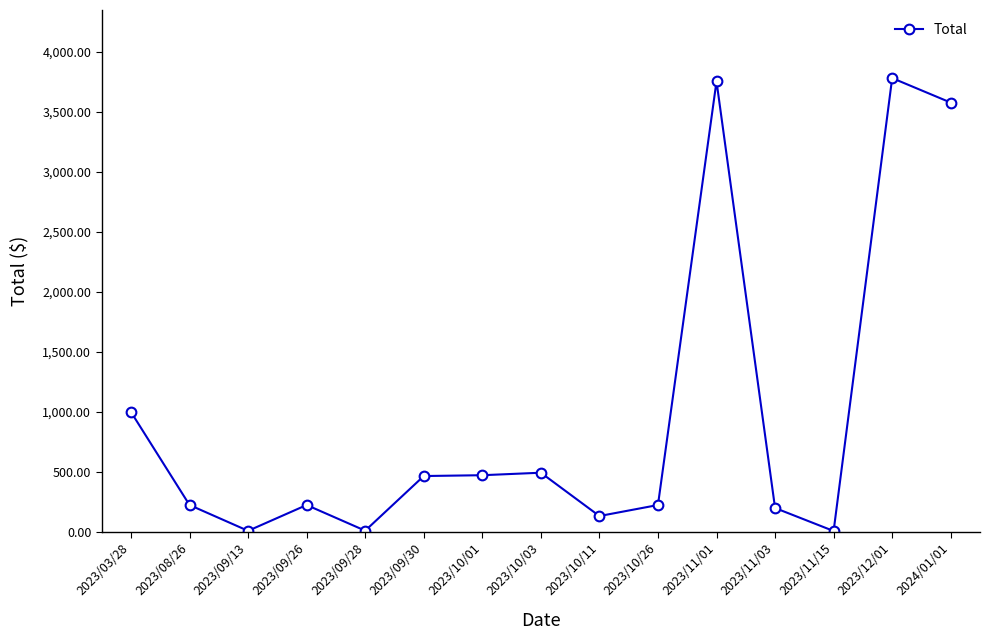

What is the greatest value displayed?

3782.4